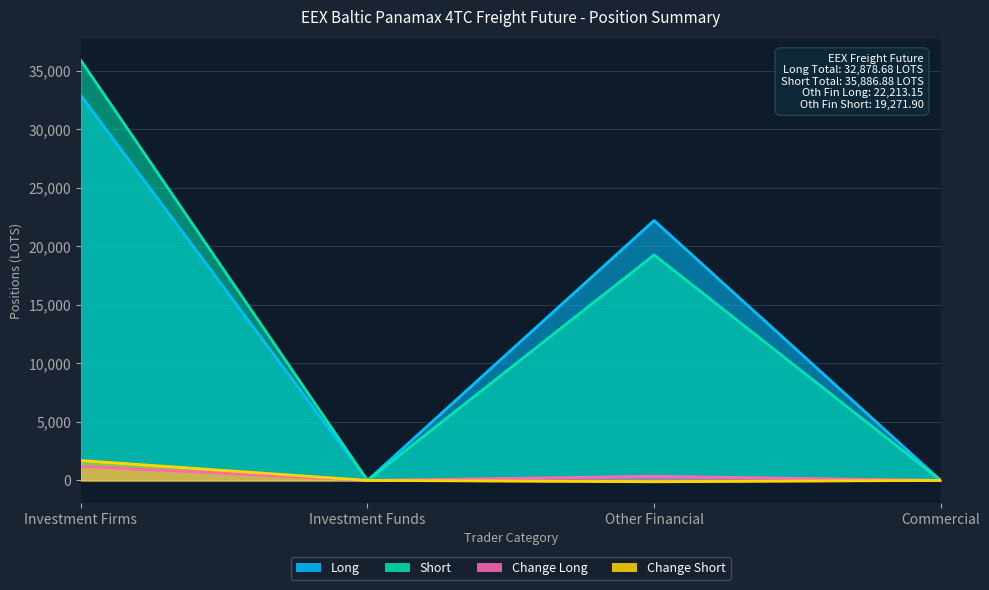

True or false: Short and Long cross at least once.

False